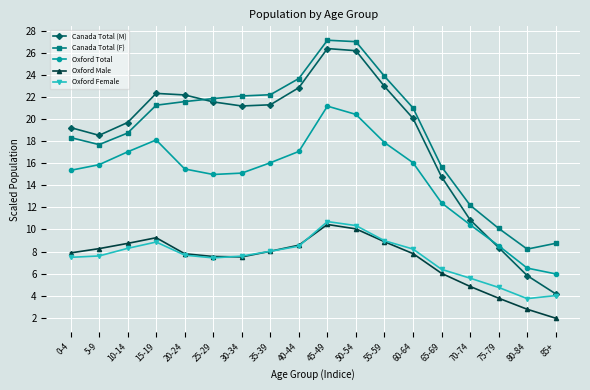

Which series ends up on top after the final intersection of Canada Total (M) and Oxford Total?

Oxford Total